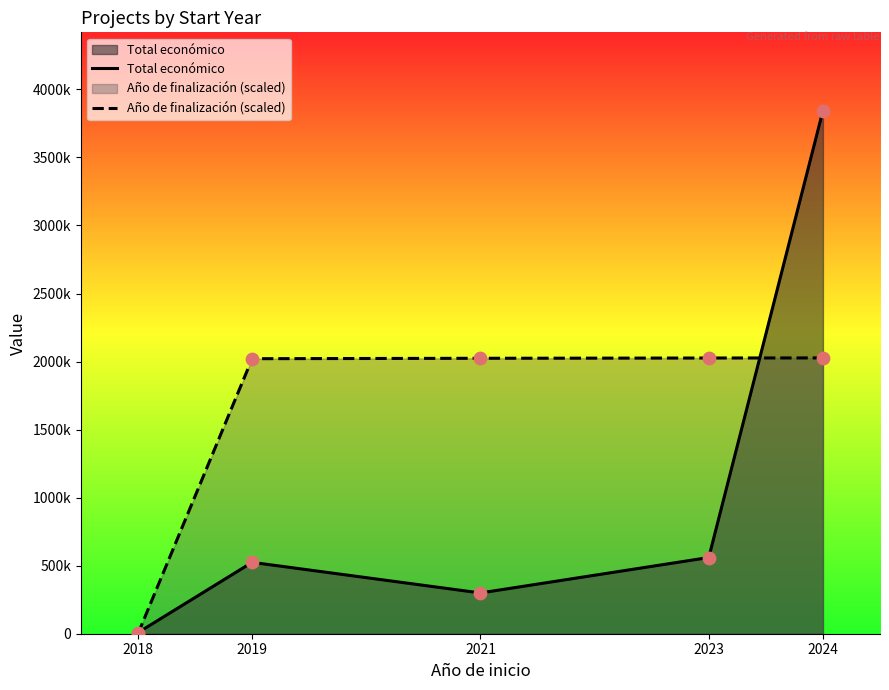

Which series reaches the minimum Y coordinate?

Año de finalización (scaled)